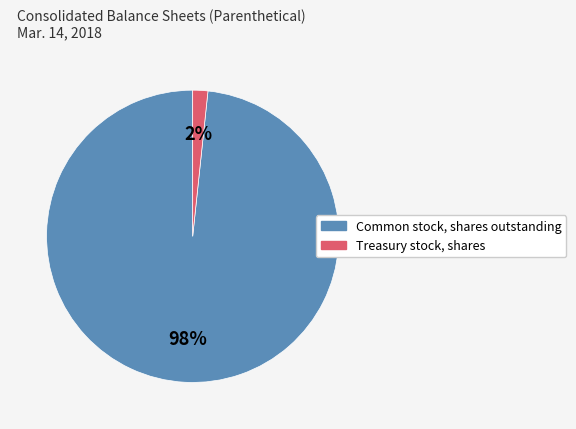

Between Treasury stock, shares and Common stock, shares outstanding, which is larger?

Common stock, shares outstanding